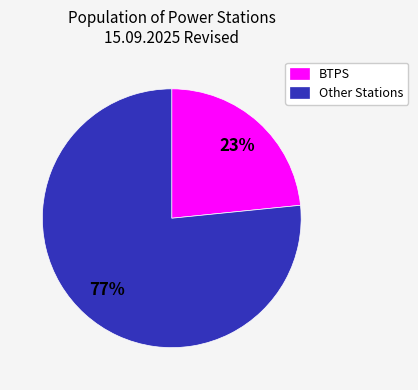

Which has a higher value, BTPS or Other Stations?

Other Stations